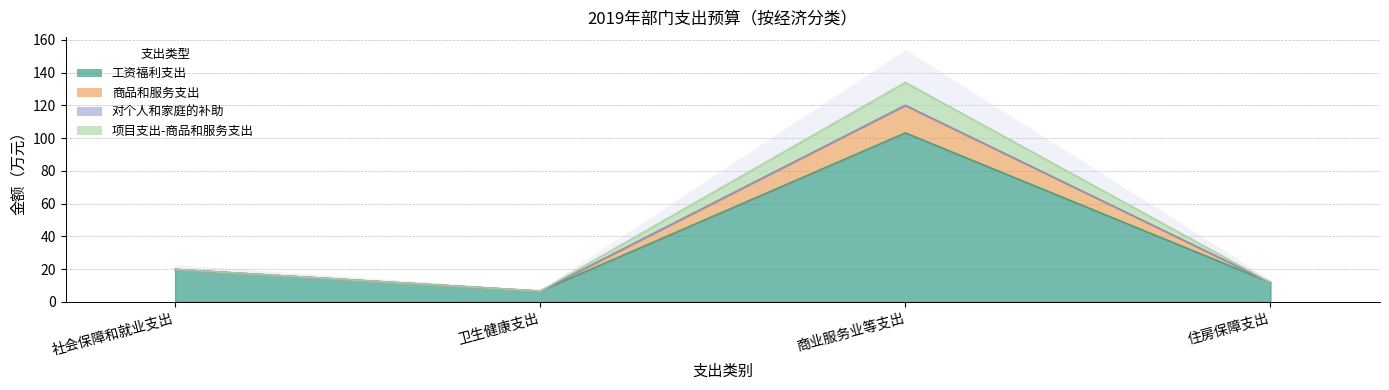

Between 社会保障和就业支出 and 卫生健康支出, which series saw the biggest shift?

工资福利支出